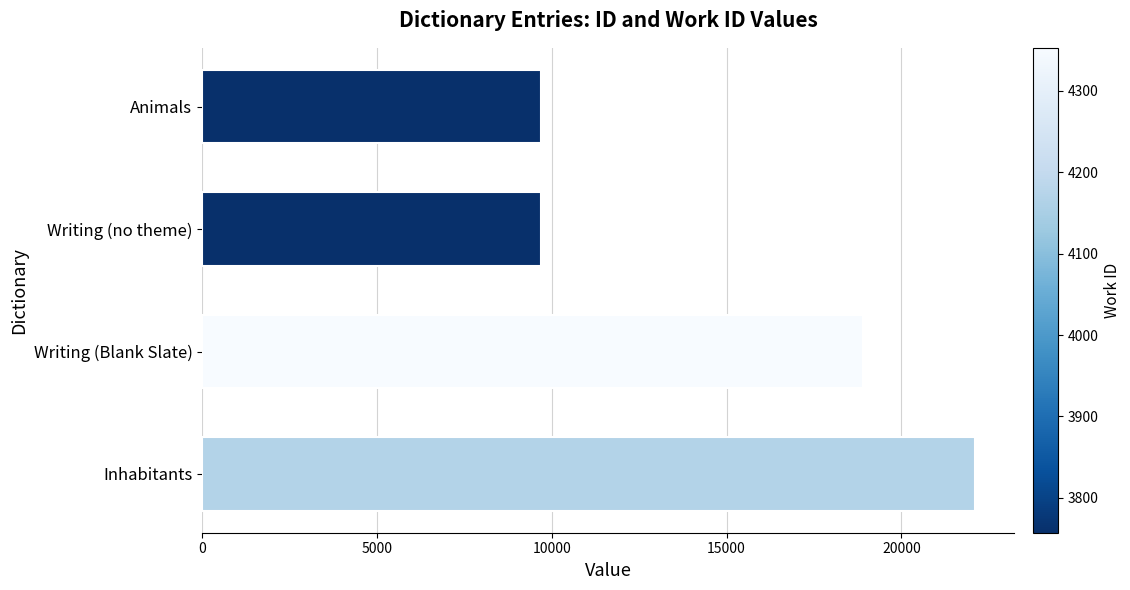

What is the change in value from Writing (no theme) to Writing (Blank Slate)?

+9215